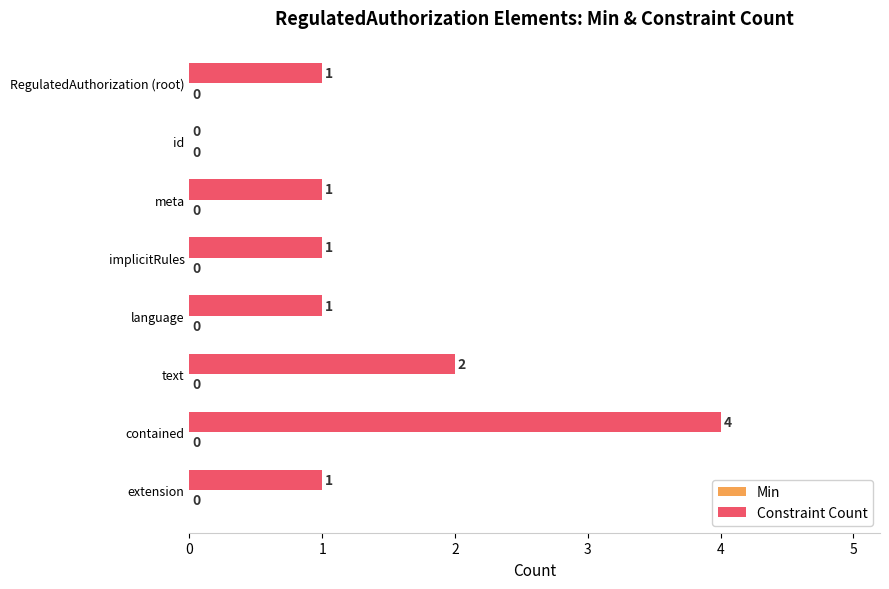

The chart shows a value of 2 at language. True or false?

False